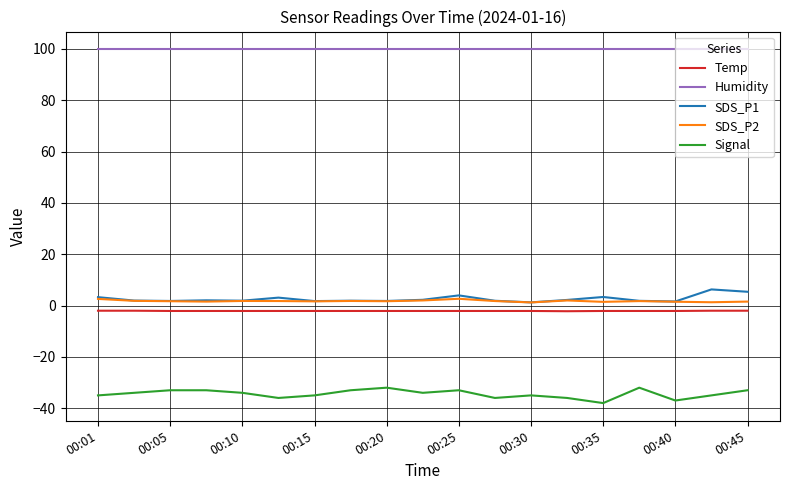

What is the lowest value of the Humidity series?

99.9